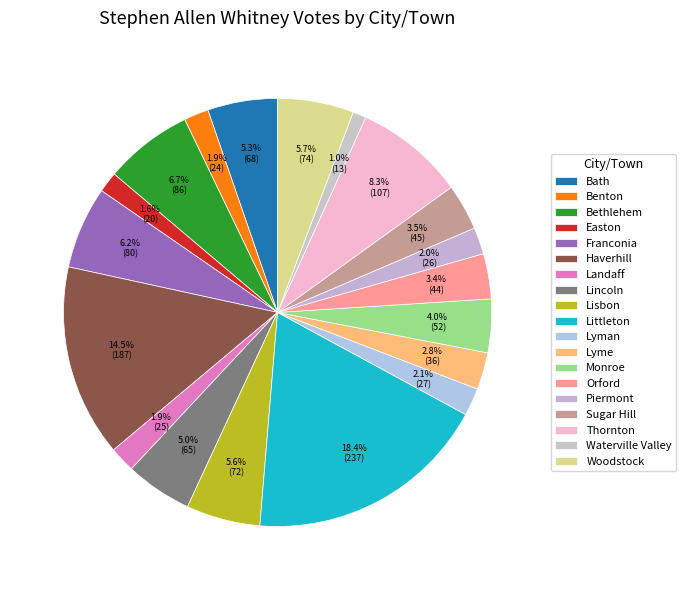

Is there a majority slice in this chart?

No